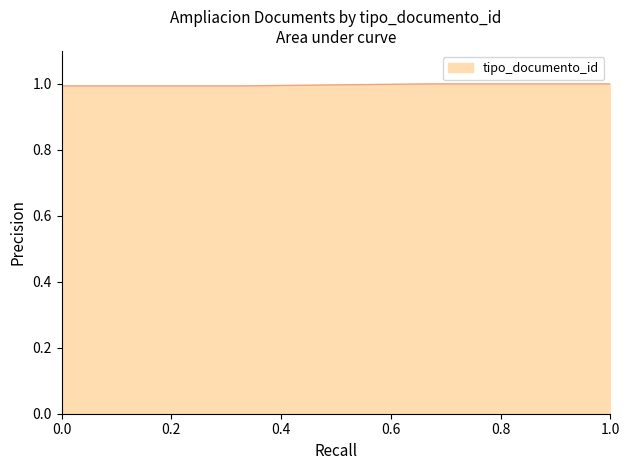

What is the smallest value displayed?

1.0